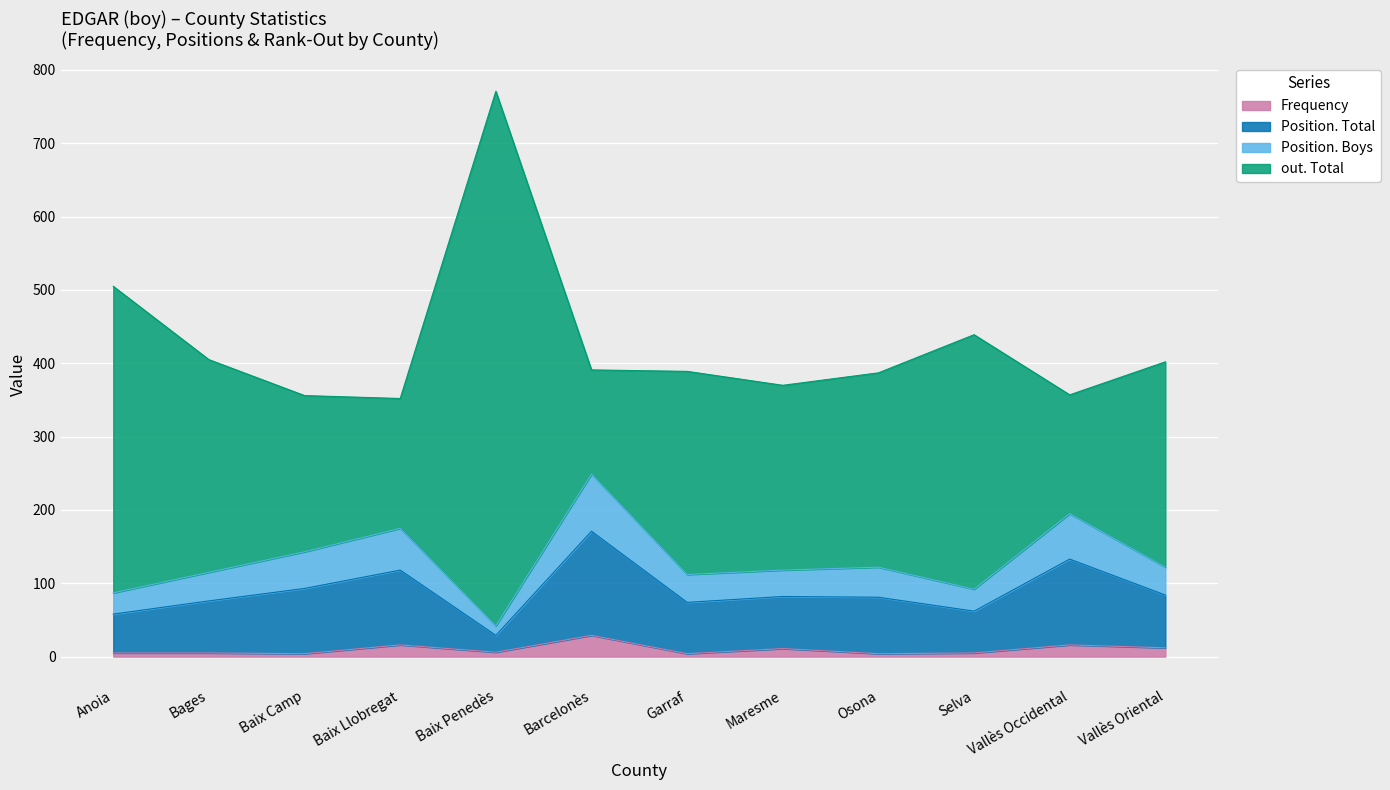

Does the chart display data point markers on the line(s)?

No